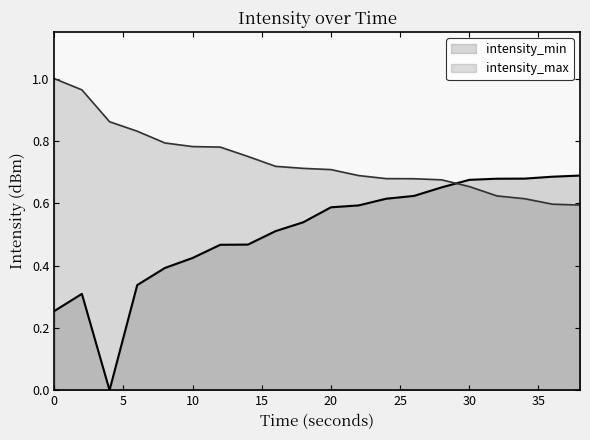

How many interior local peaks does the intensity_min series have?

1